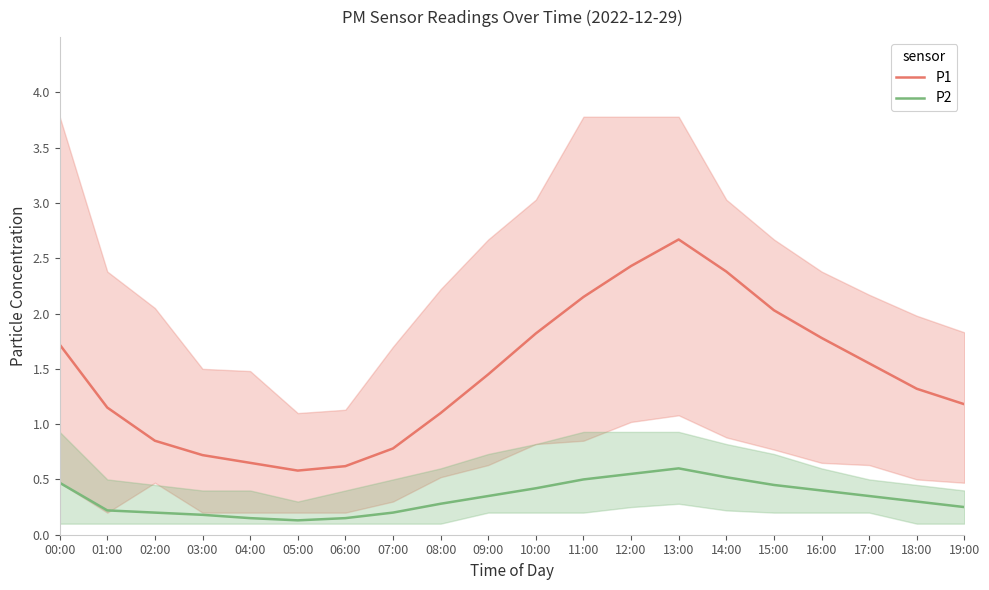

True or false: P2 and P1 cross at least once.

False